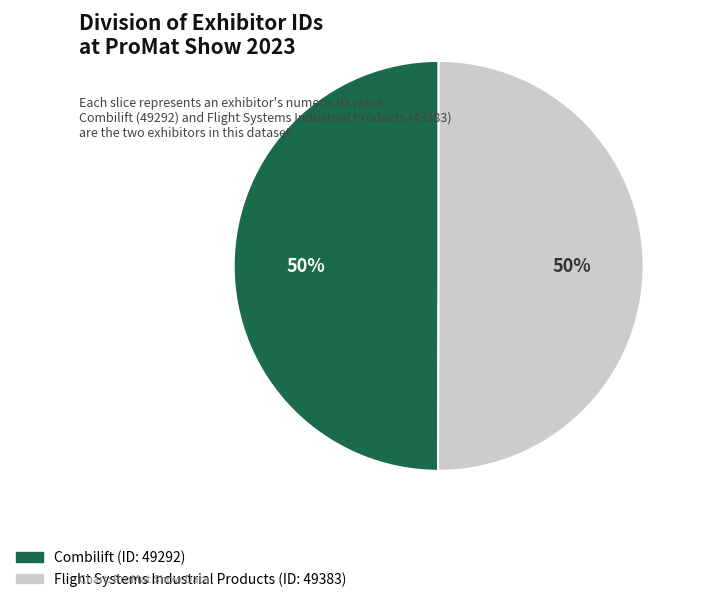

What is the ratio of the value at Flight Systems Industrial Products to the value at Combilift?

1.0